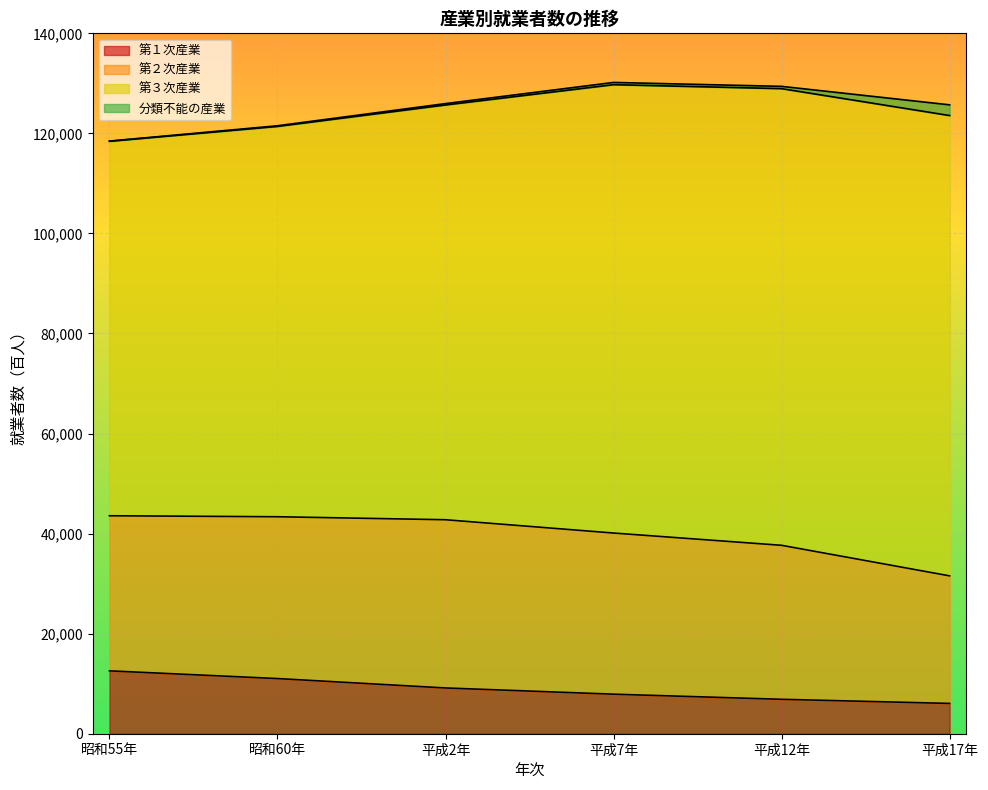

What is the total value across all series at 平成2年?

125955